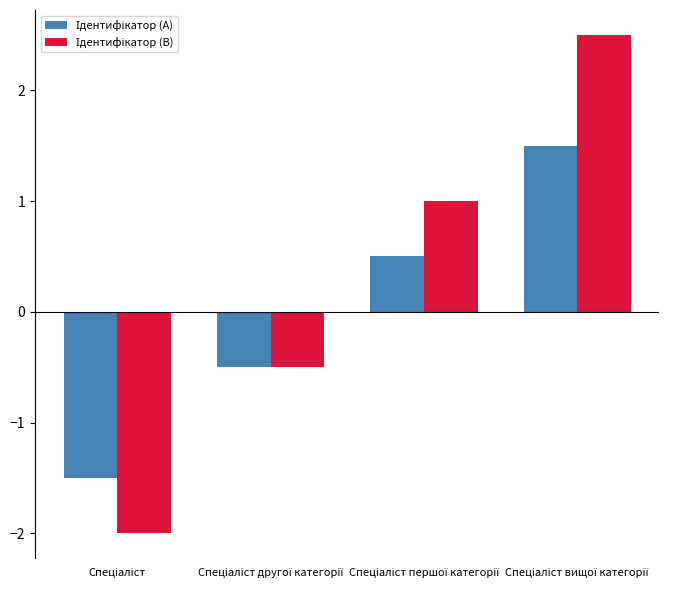

What is the minimum value shown in the chart?

-2.0